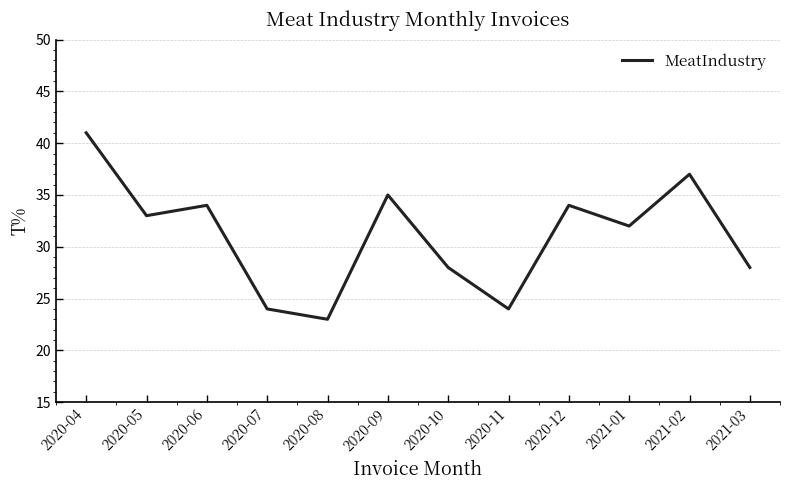

What is the average value?

31